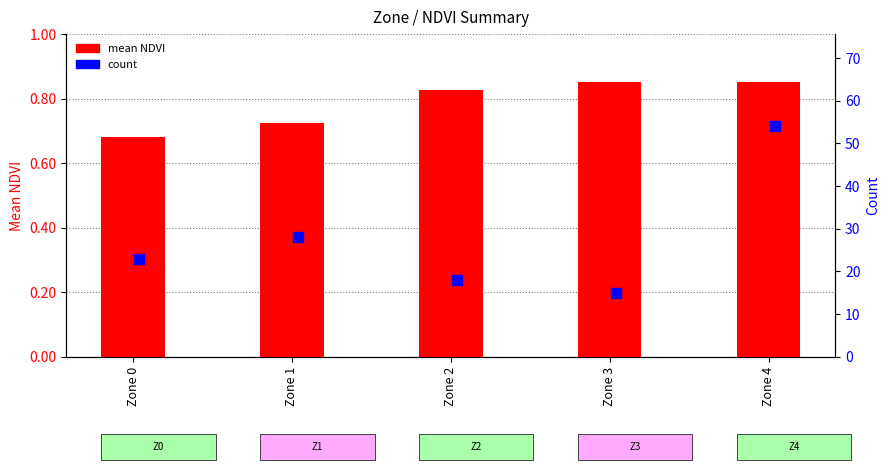

At which category is the sum across all series the highest?

Zone 4